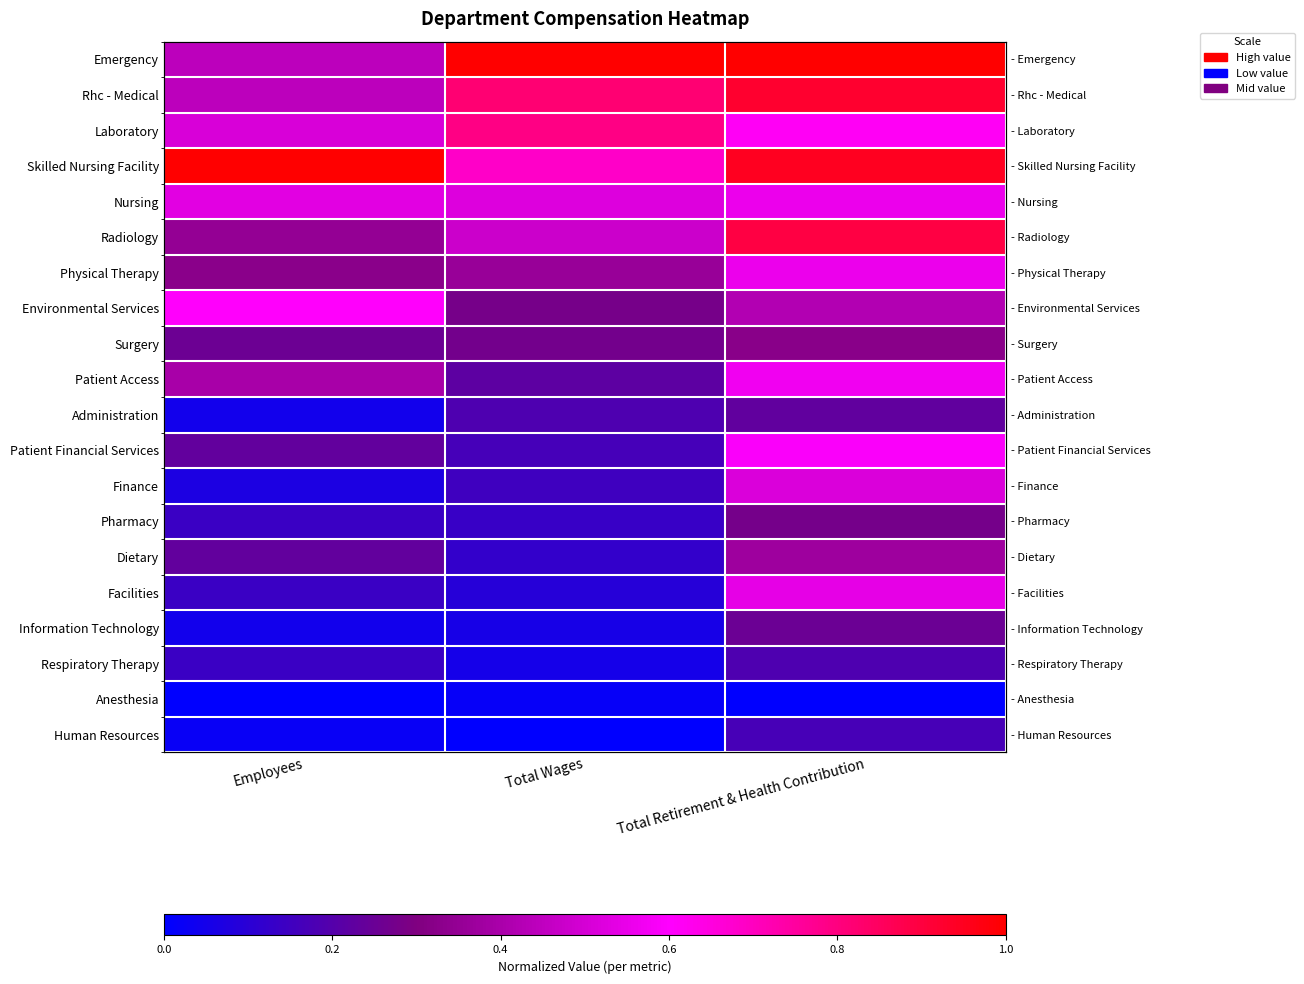

Is the value of Skilled Nursing Facility at Total Wages greater than the value of Information Technology at Total Wages?

Yes